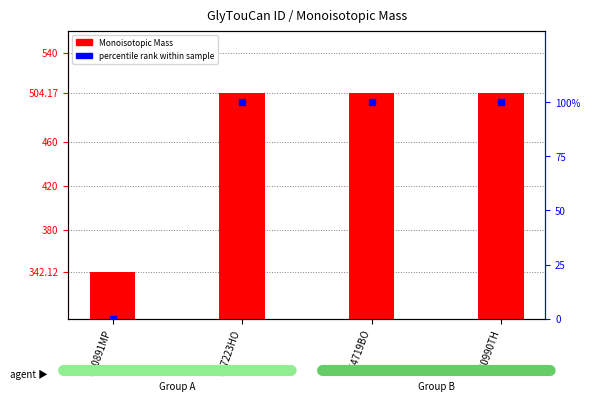

Is the value of percentile rank within sample at G57223HO greater than the value of Monoisotopic Mass at G54719BO?

No